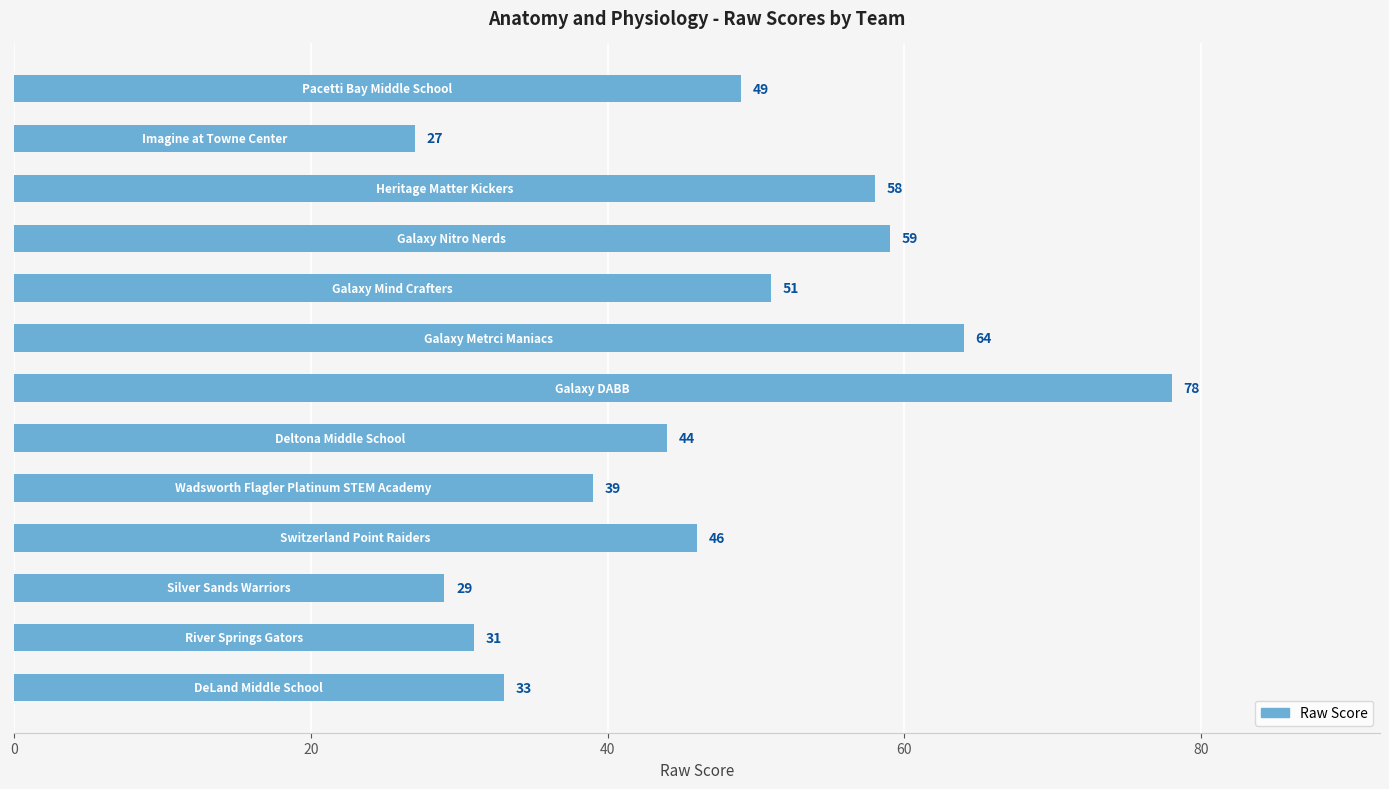

Are the bars horizontal?

Yes